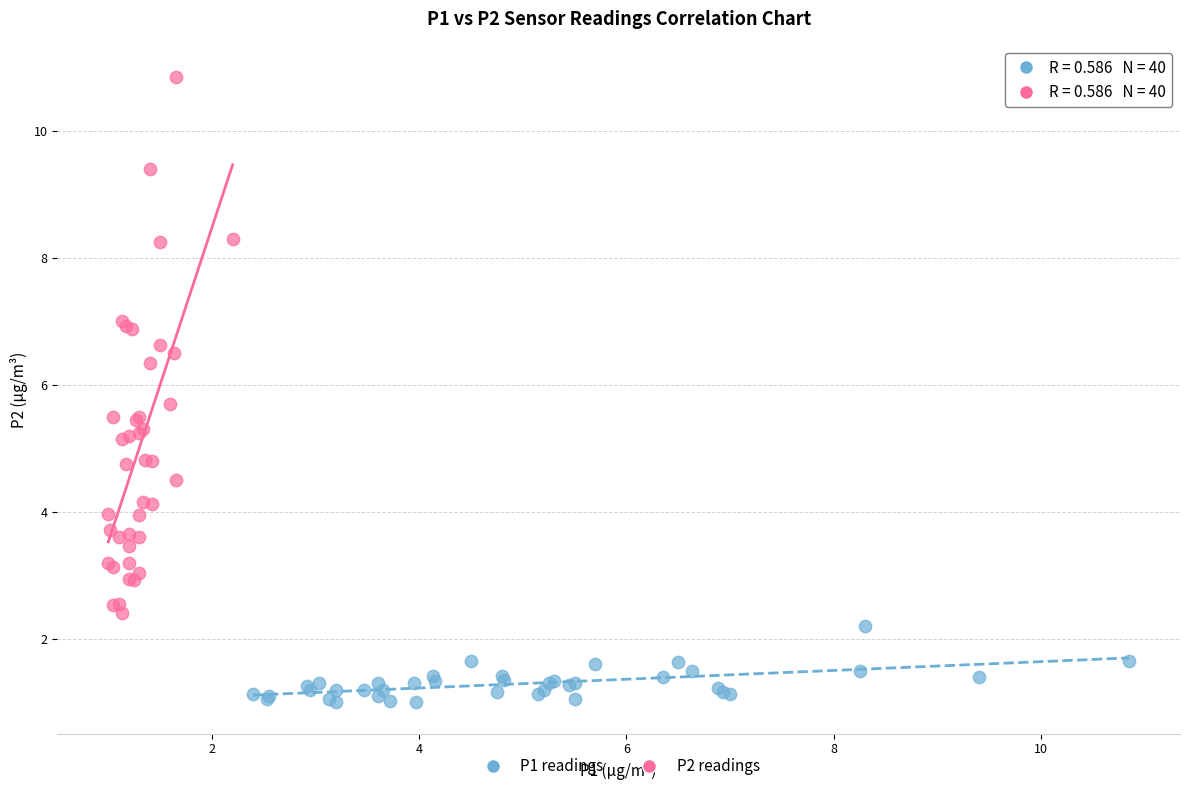

What are all the series names shown in the legend?

P1 readings, P2 readings